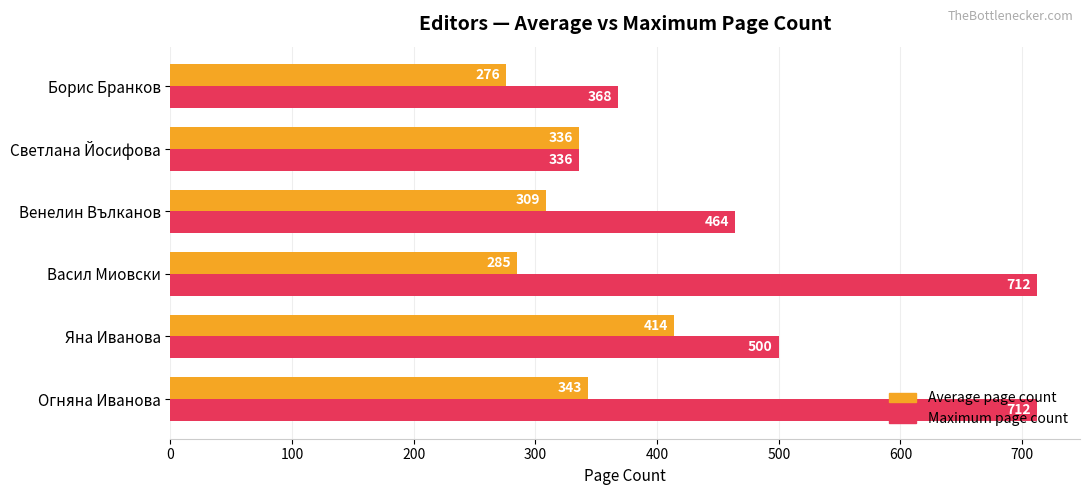

What is the average value of the Maximum page count series?

515